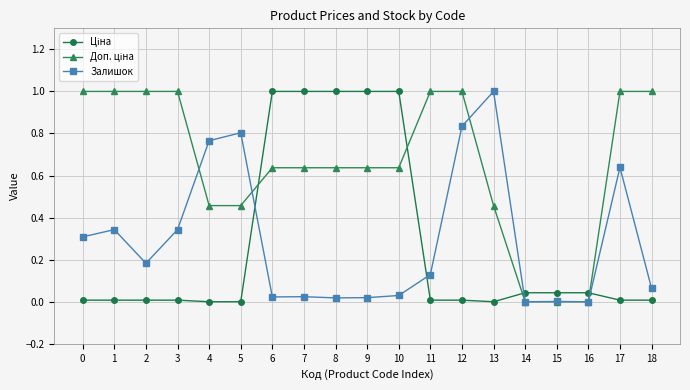

Where is the first local minimum for Залишок?

2